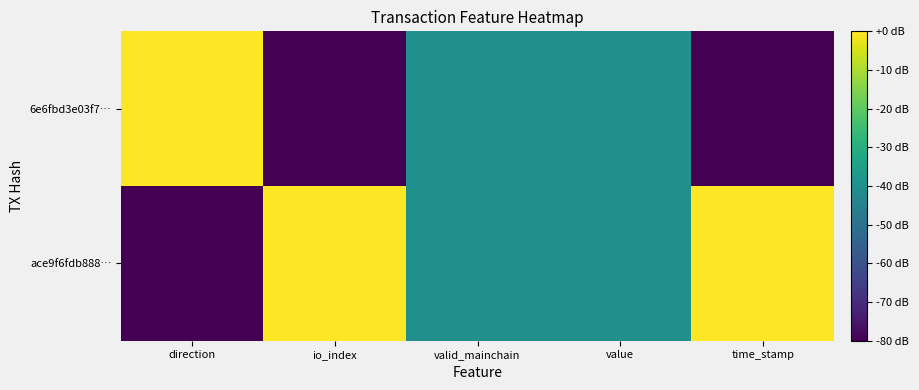

List the series in order of their overall mean, lowest first.

6e6fbd3e03f7…, ace9f6fdb888…